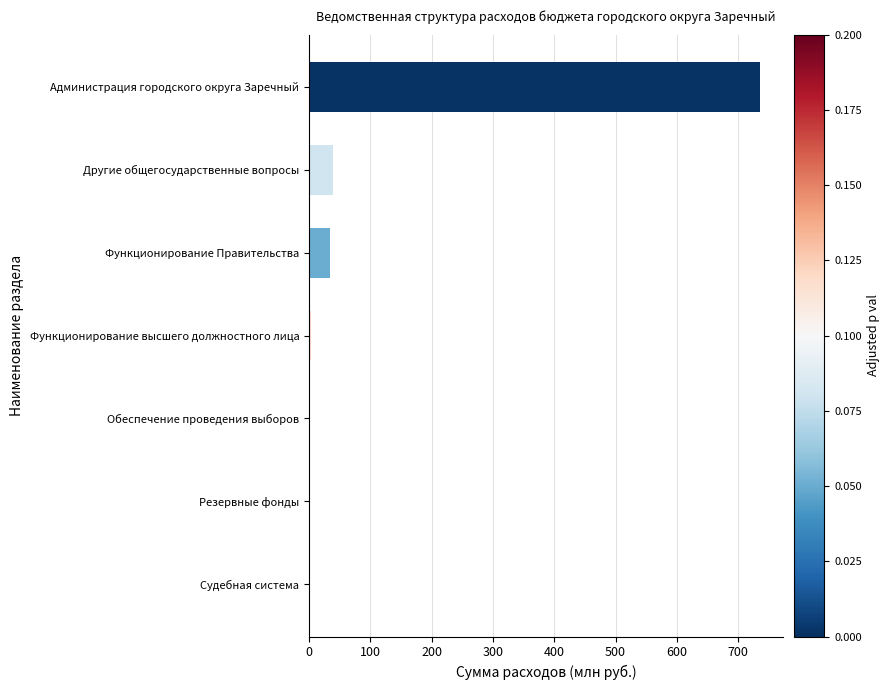

What is the sum of all values?

814.0